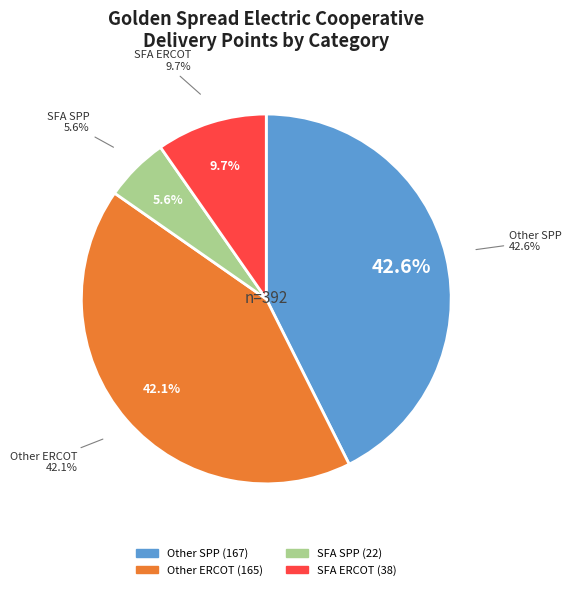

Is 0 the majority of the pie?

No